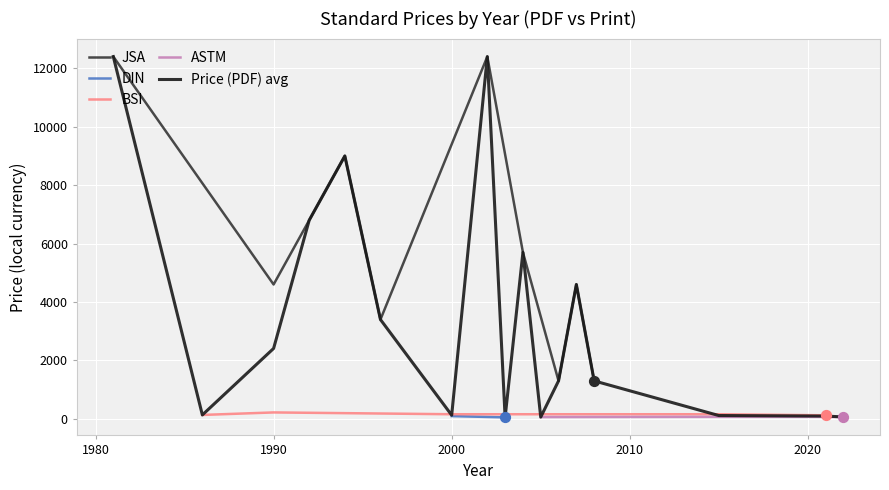

At which category is the sum across all series the highest?

1981